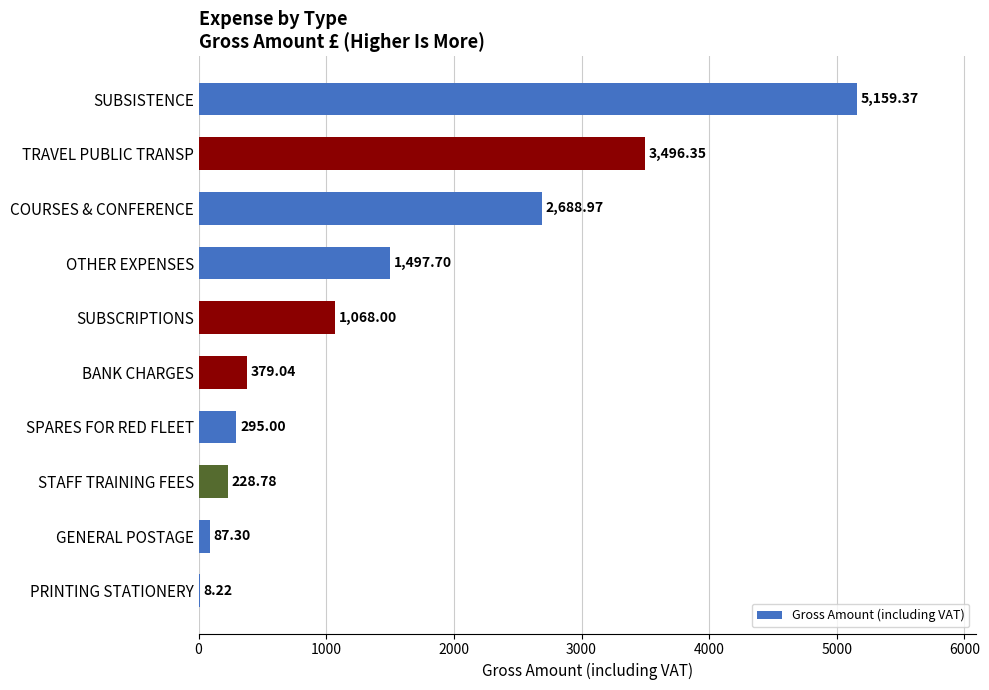

Where is the data nearest to the value 2583?

COURSES & CONFERENCE